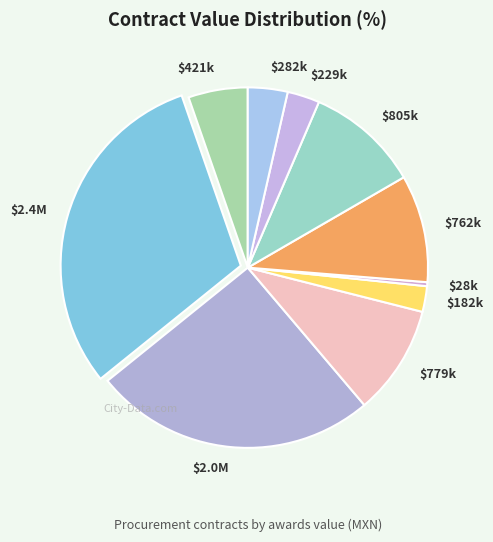

How many slices are in this pie chart?

10